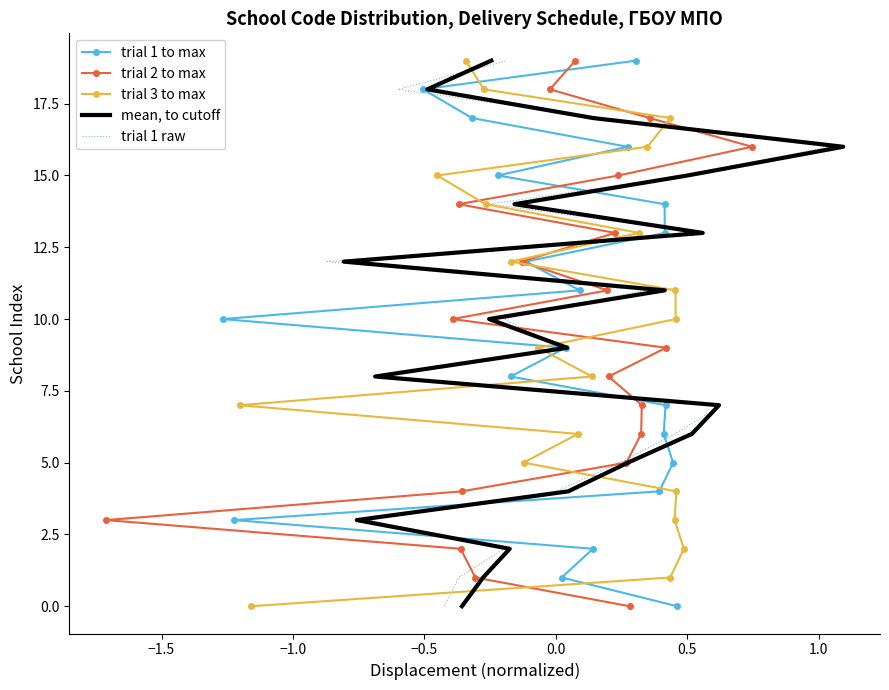

What position from the left is 15?

16